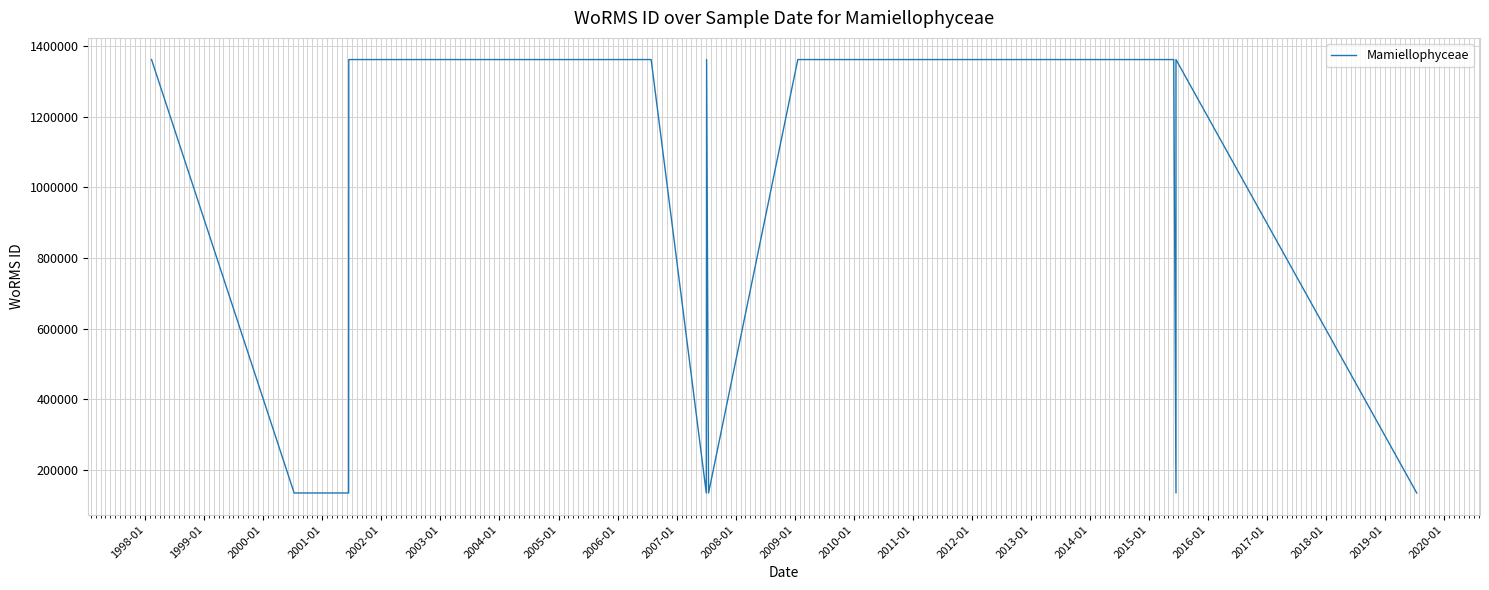

Reading right to left, extract all data points from this chart.

134532	1361174	134564	1361174	1361174	1361175	1361175	134564	1361175	1361175	134564	1361175	1361175	134564	134563	1361174